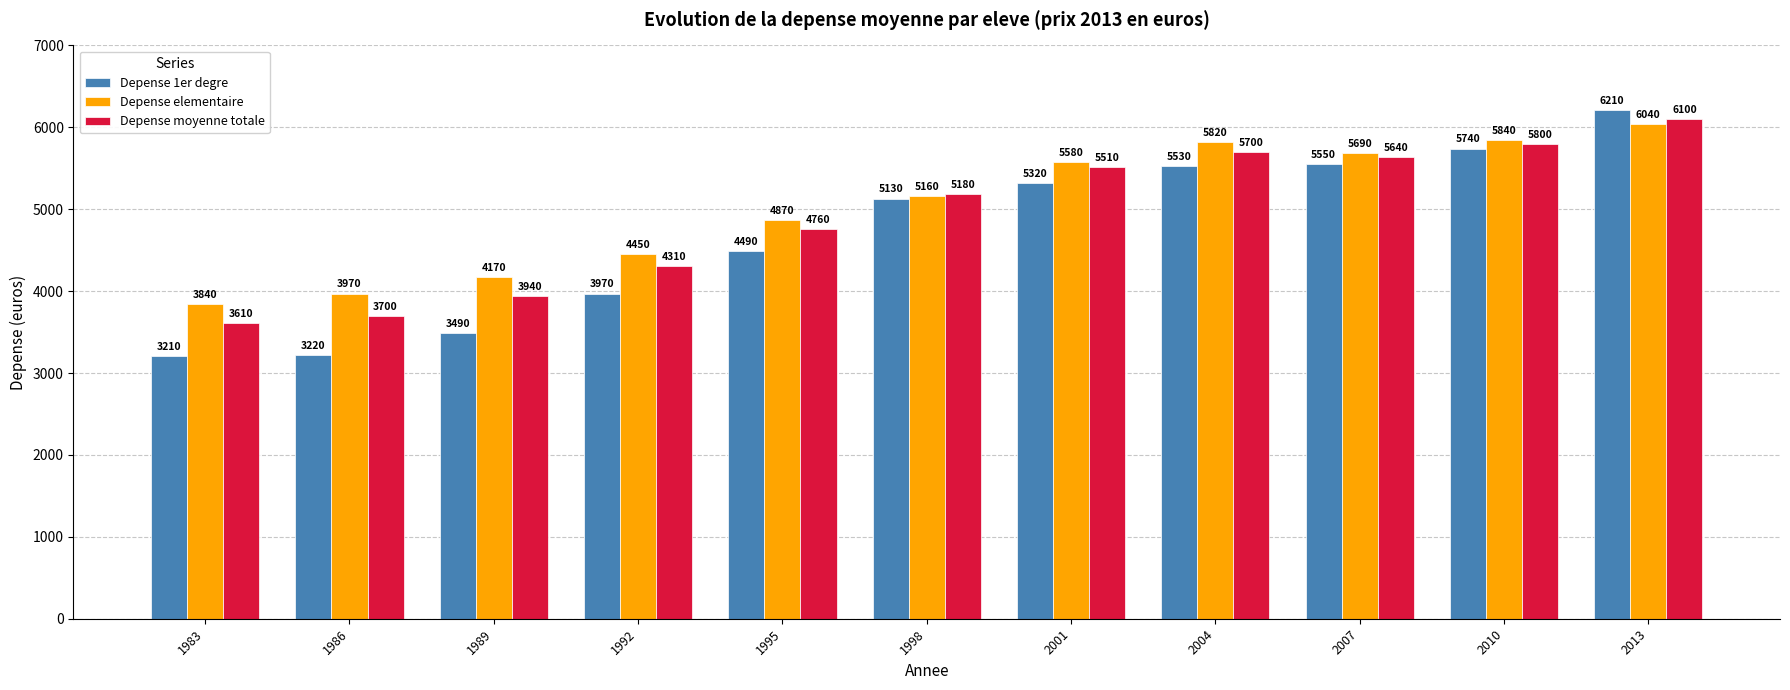

True or false: Depense 1er degre has a value of 3490 at 1989.

True